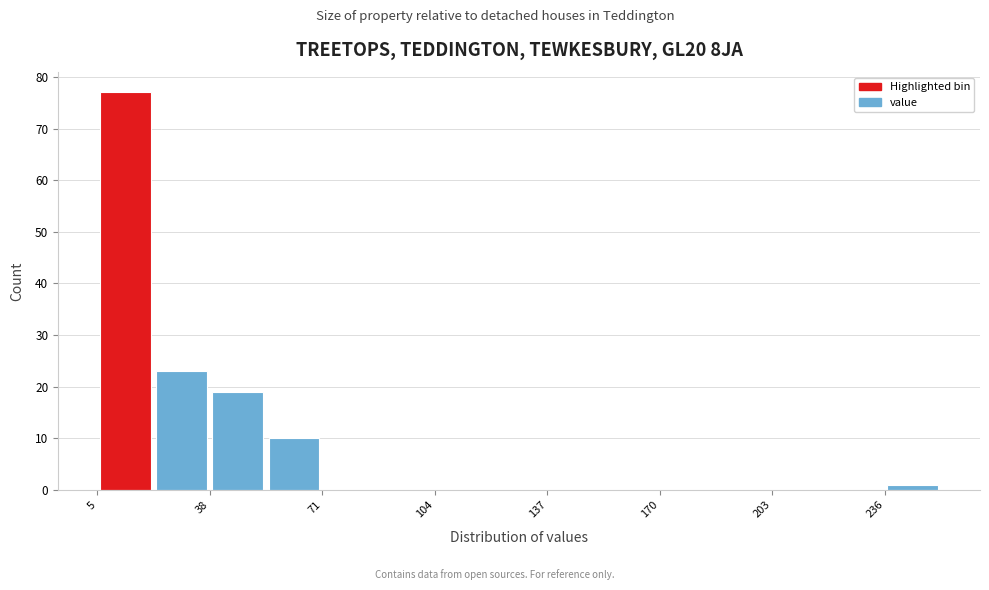

Read against the x-axis, roughly where is the centre of the tallest bar?

15